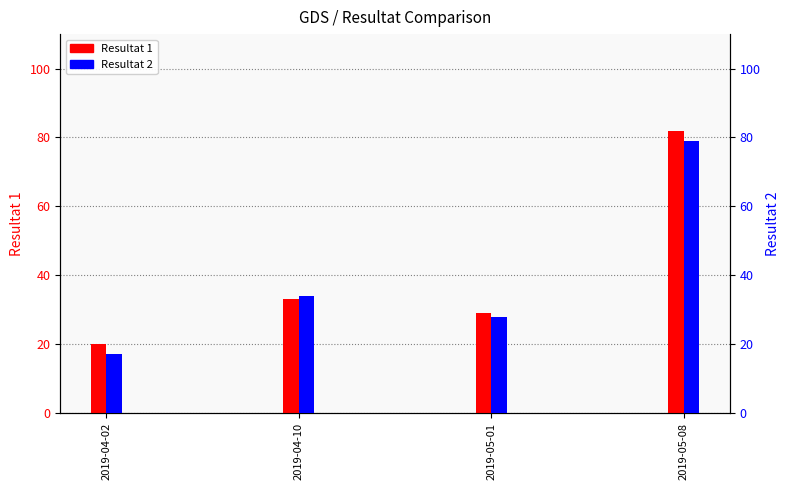

Which category has the lowest value across all series?

2019-04-02